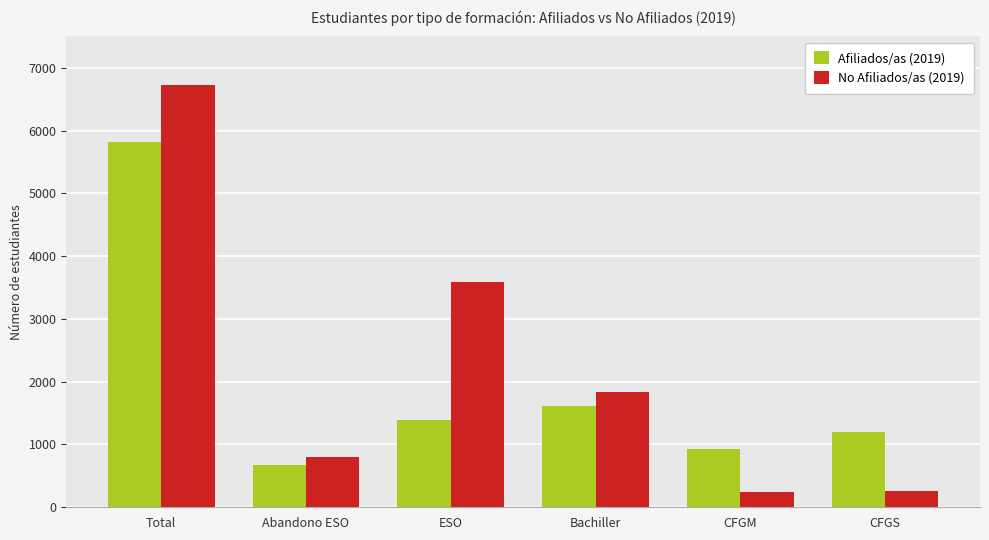

What is the sum of the Afiliados/as (2019) values at CFGS and CFGM?

2139.6